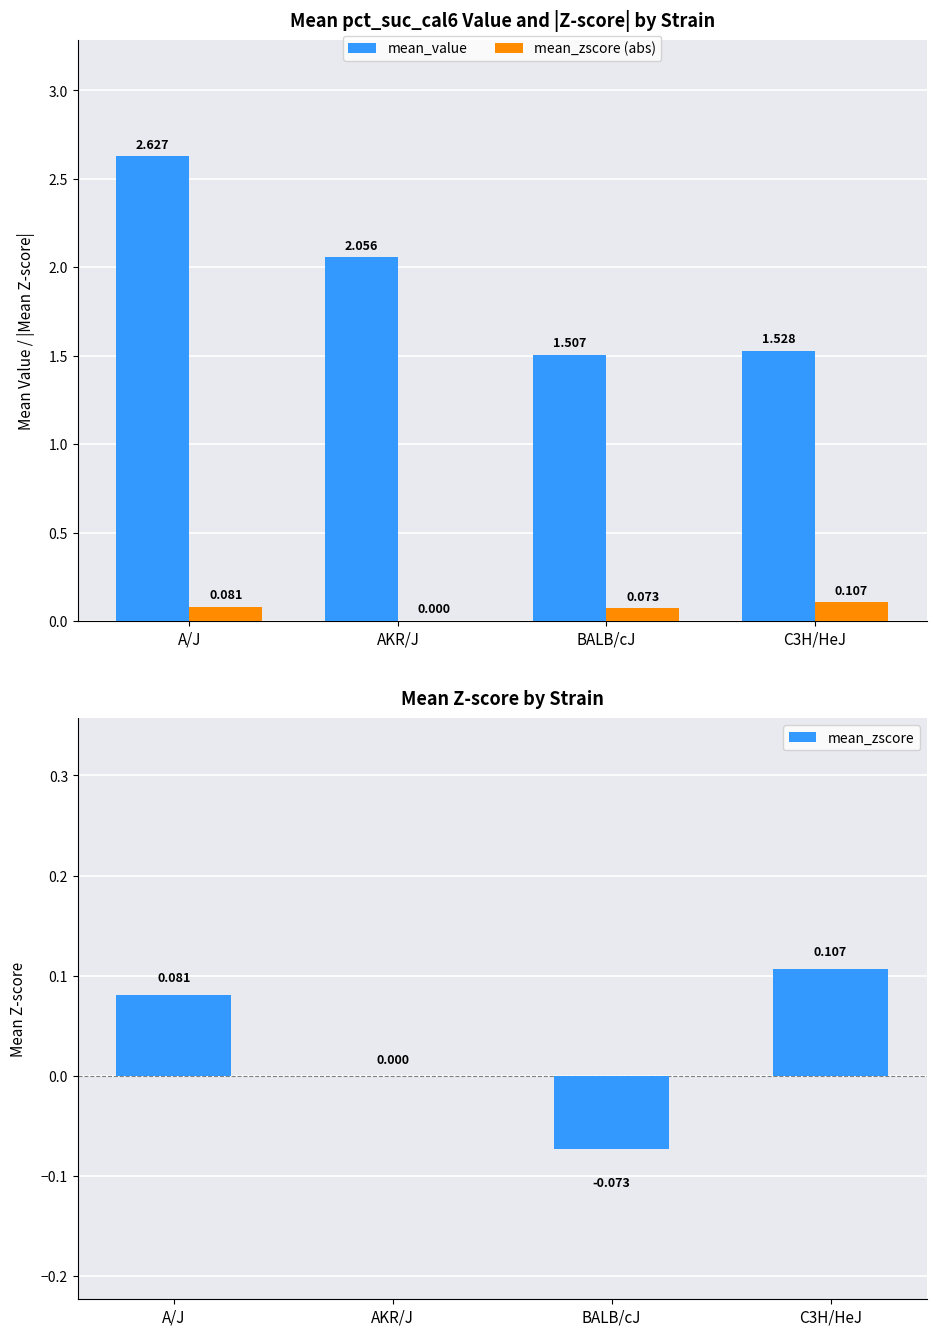

Are the bars horizontal?

No